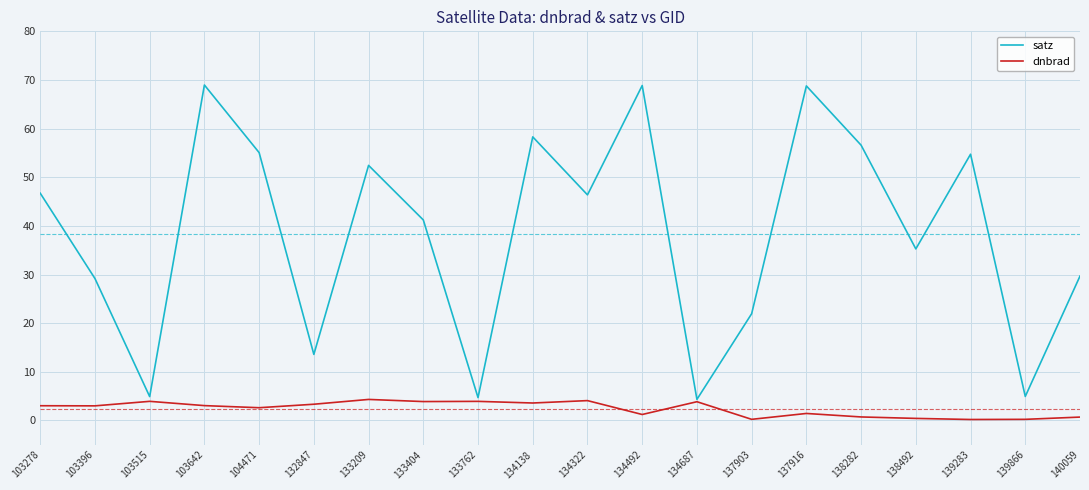

Which series has the largest total across all categories?

satz